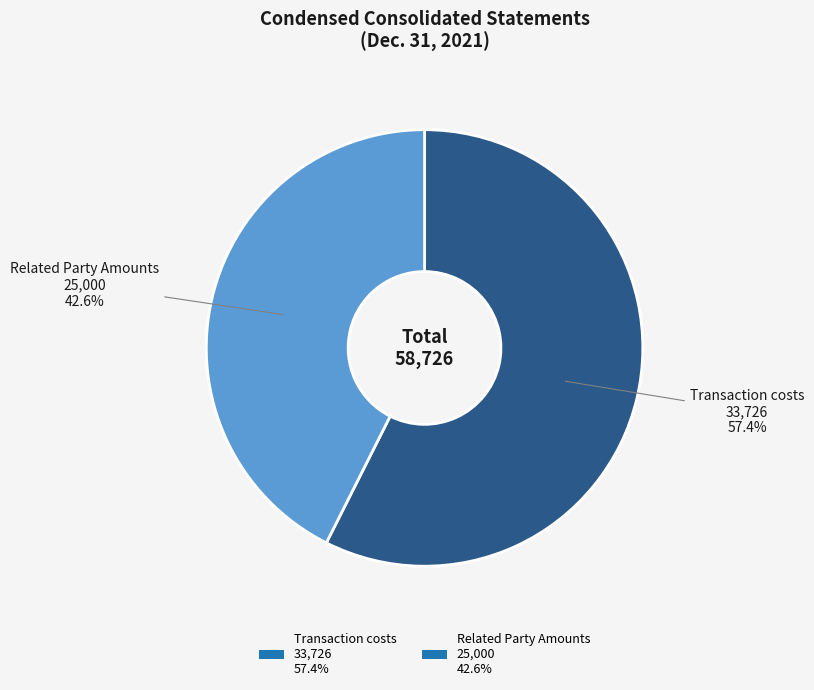

Between Transaction costs 33,726 57.4% and Related Party Amounts 25,000 42.6%, which is larger?

Transaction costs 33,726 57.4%